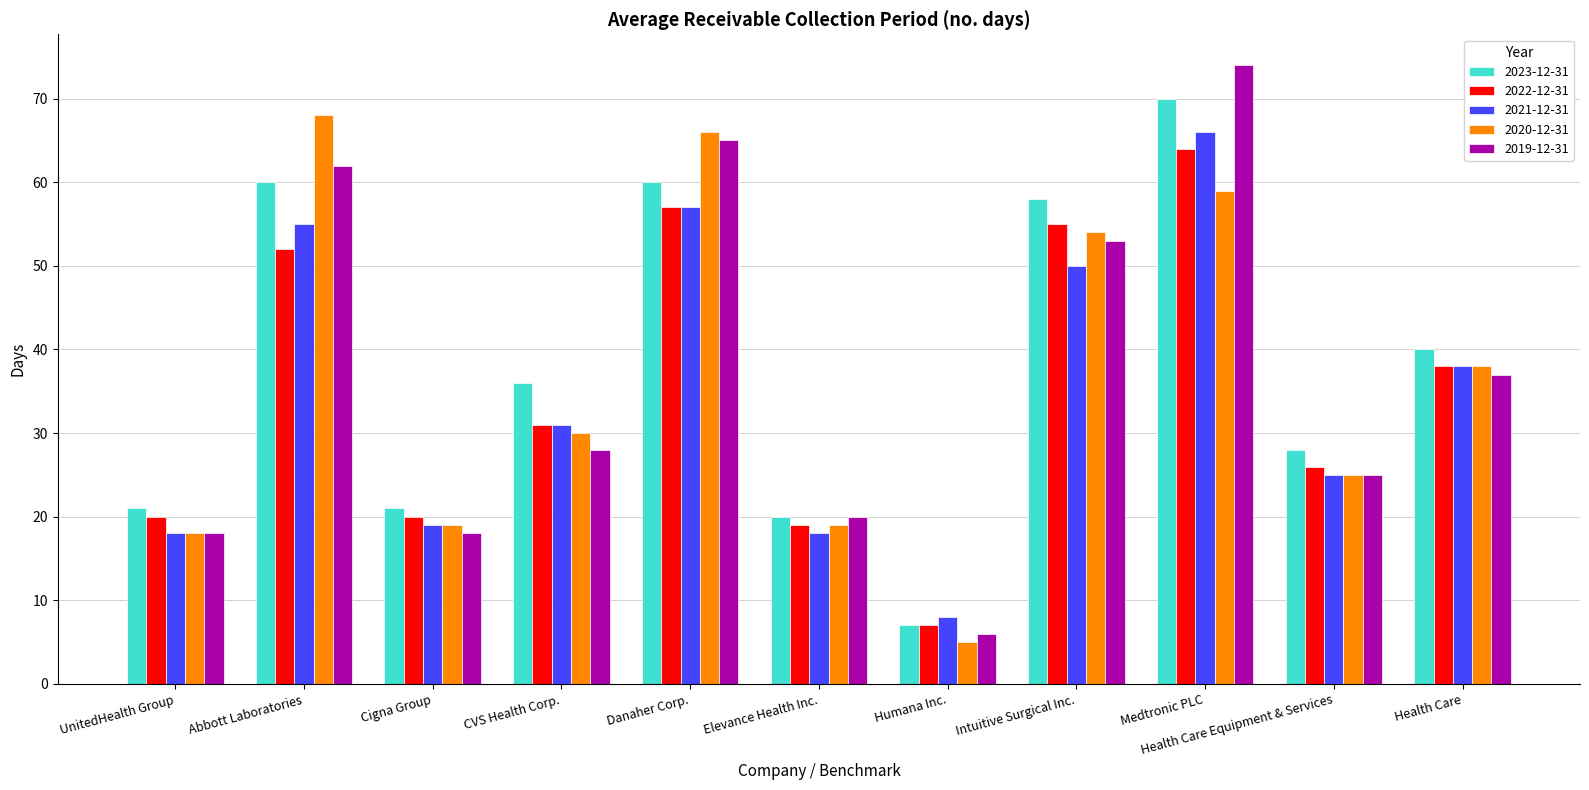

What is the highest value of the 2019-12-31 series?

74